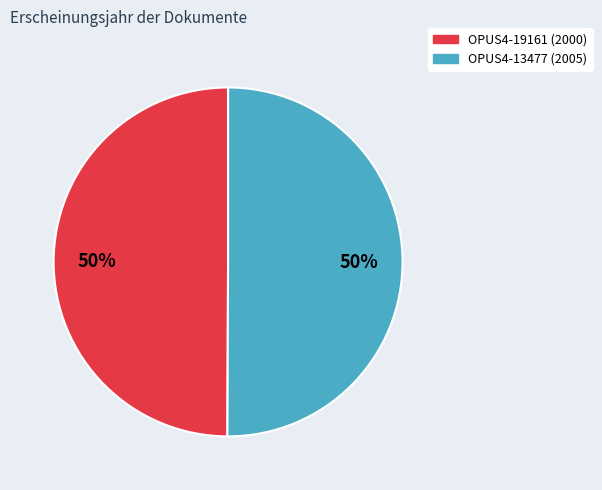

Is the sum of OPUS4-13477 (2005) and OPUS4-19161 (2000) greater than half?

Yes